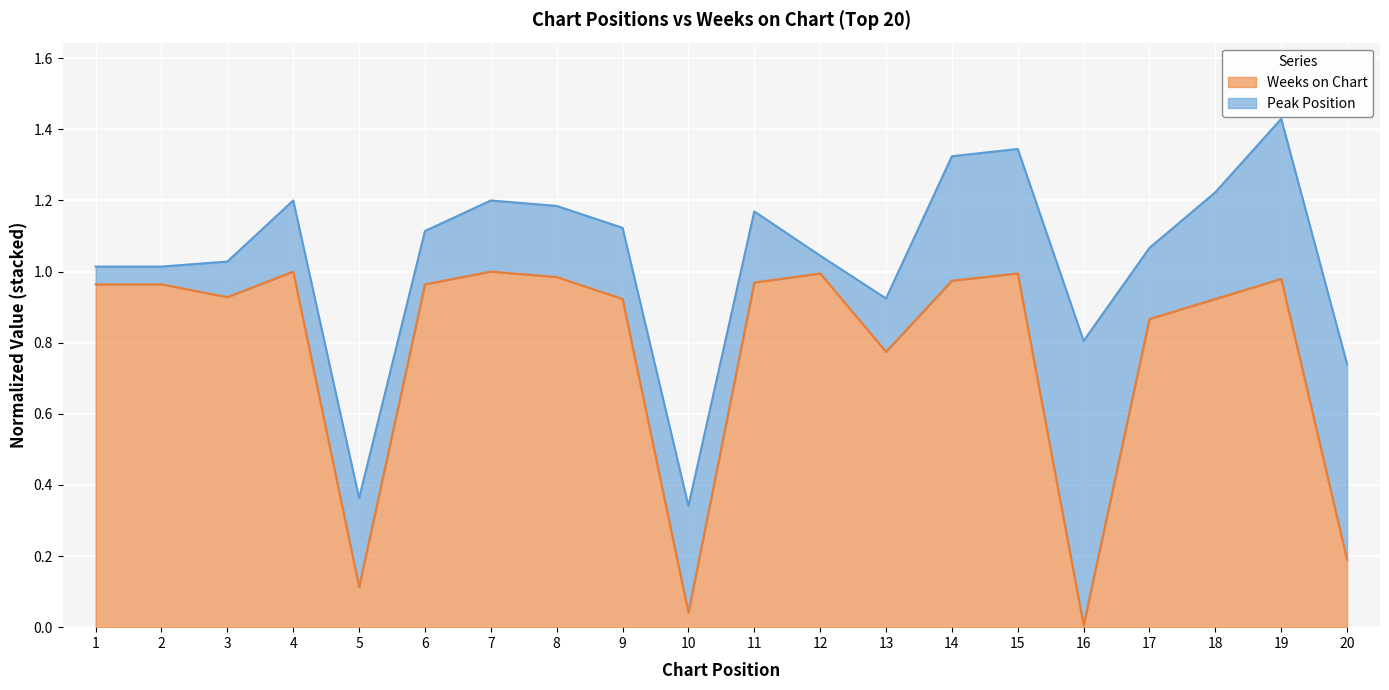

The chart shows a value of 1.3 at 17. True or false?

False